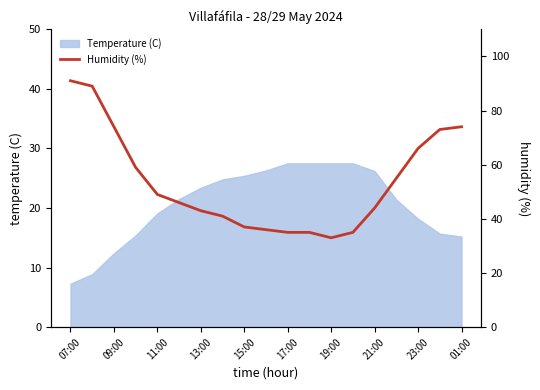

What is the average value?

53